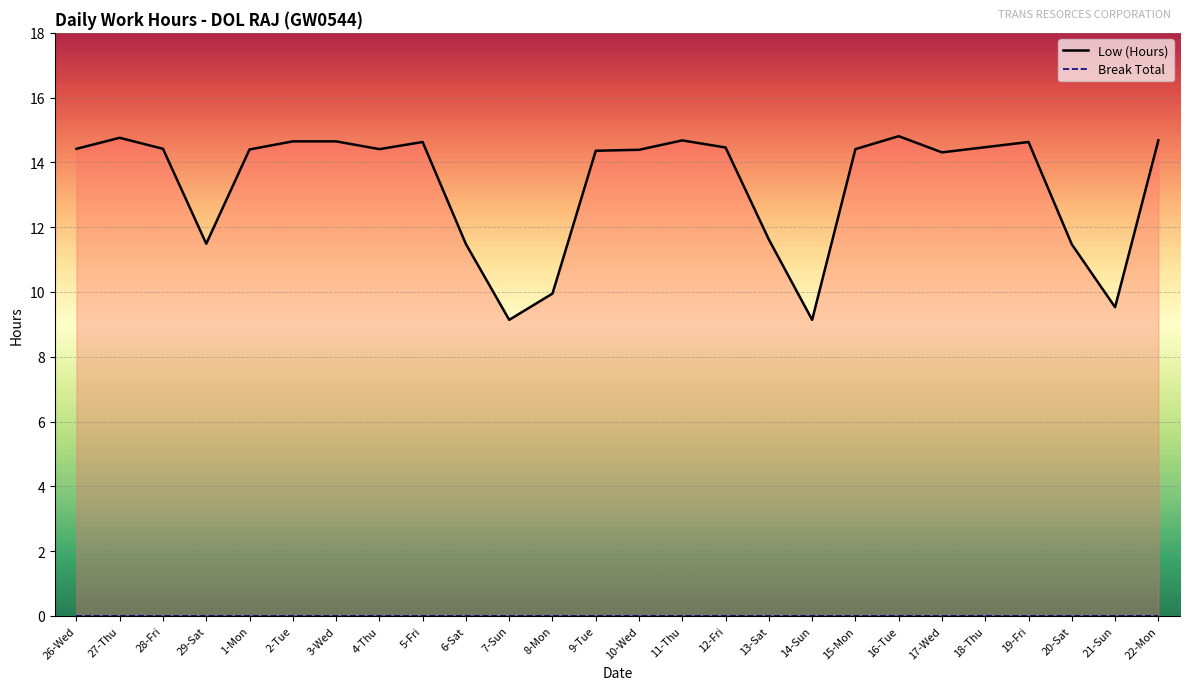

Which category has the lowest value across all series?

26-Wed